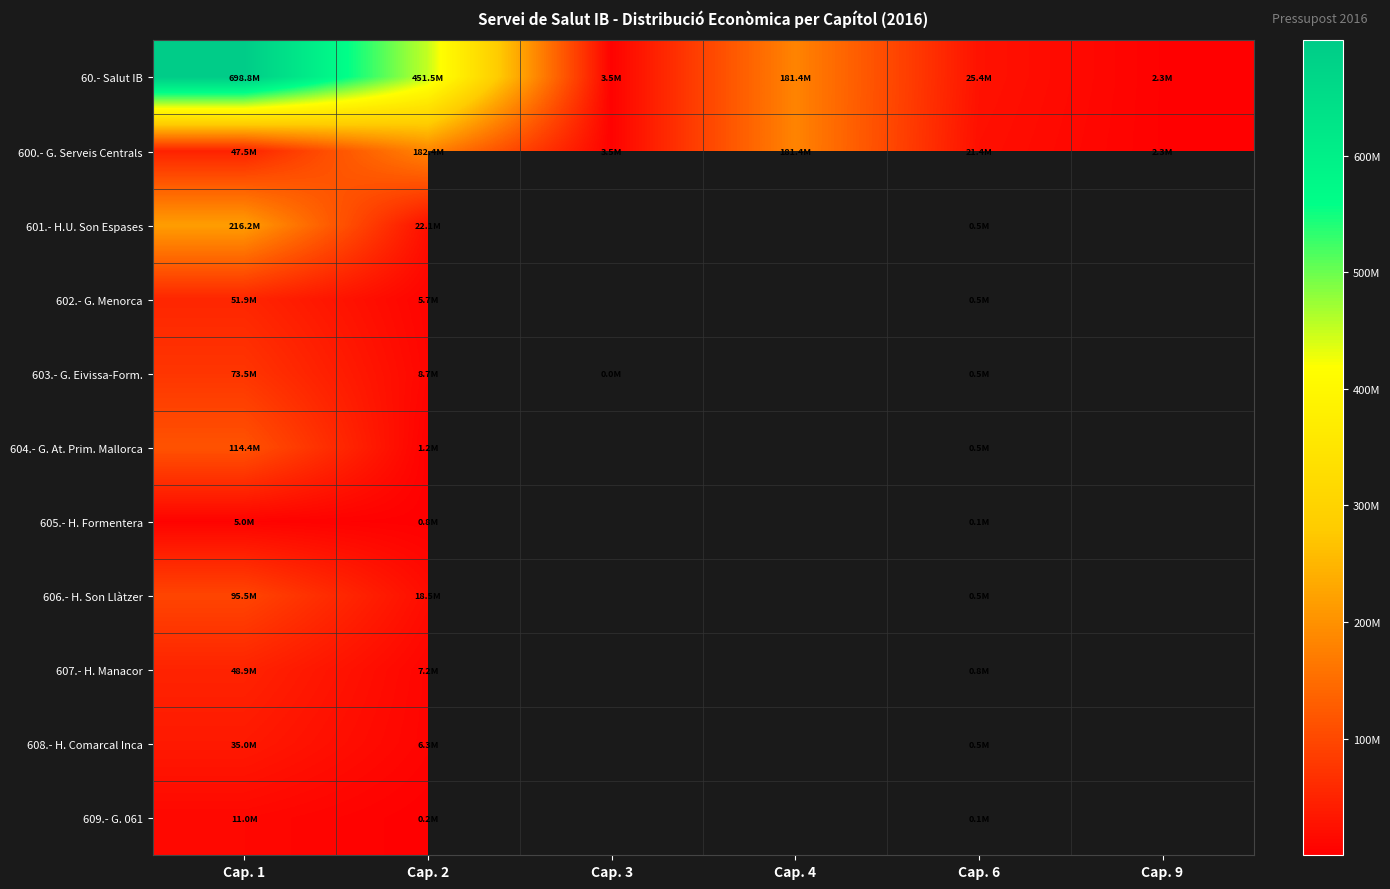

What is the difference between the maximum and minimum values in the 603.- G. Eivissa-Form. series?

73453070.0